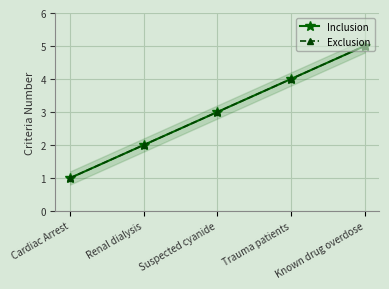

What is the difference between the maximum and second lowest values in the Exclusion series?

3